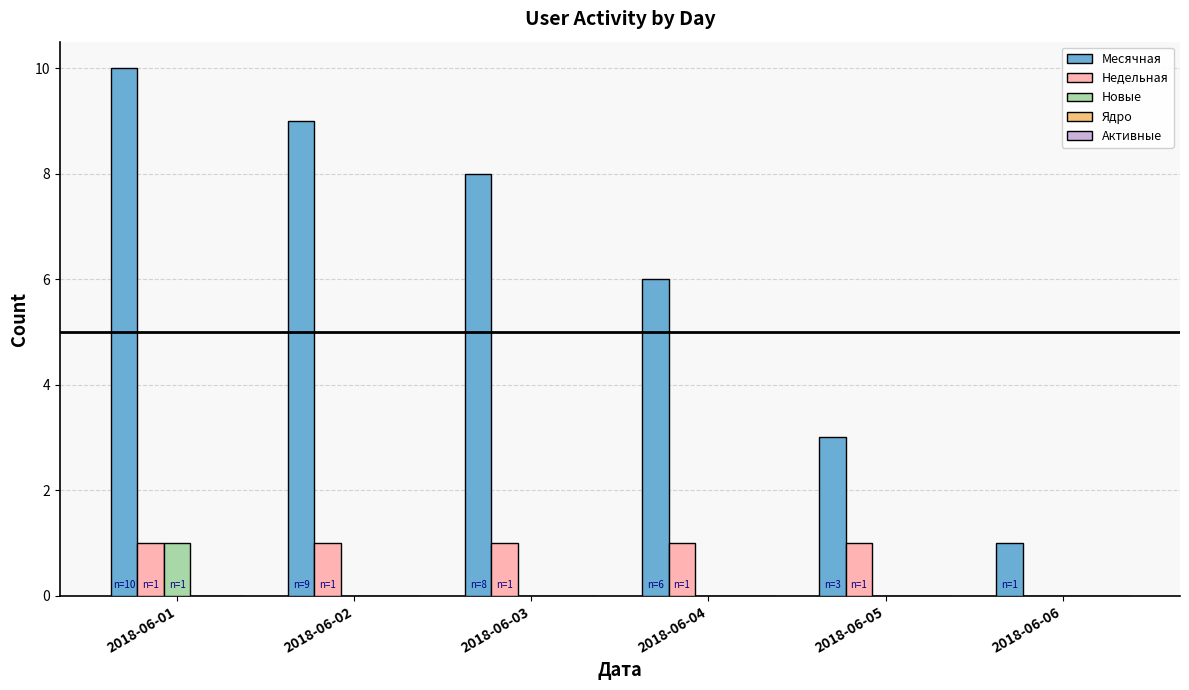

What is the maximum value shown in the chart?

10